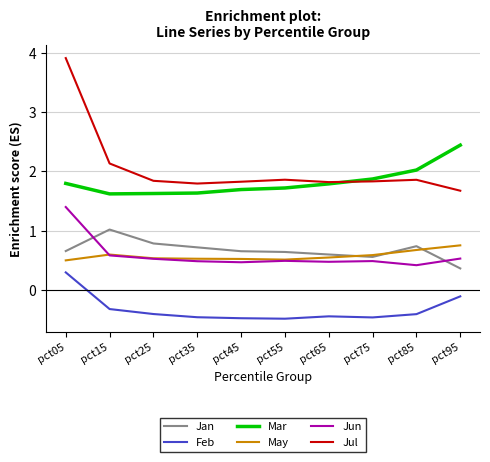

Read the Jul value at pct45.

1.8